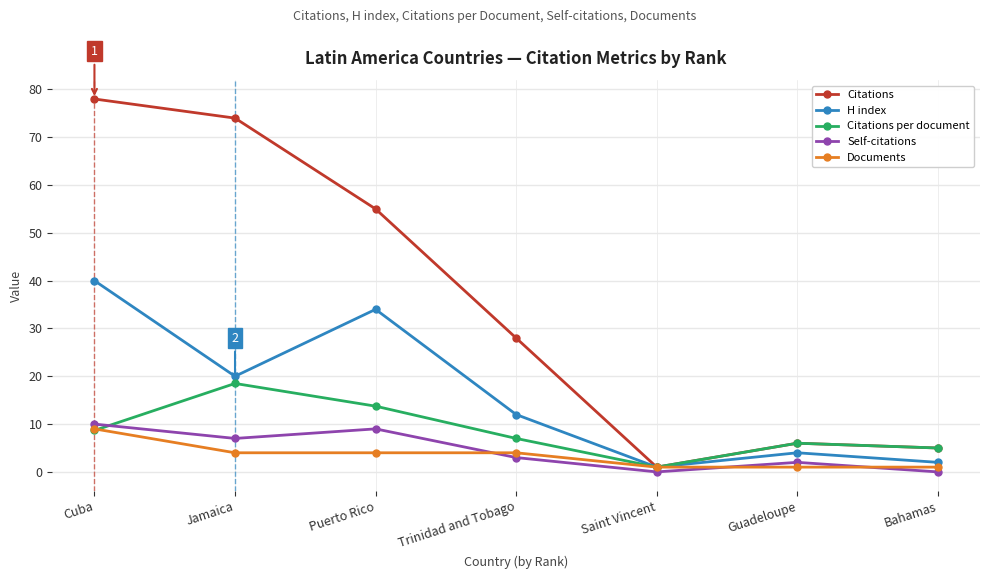

What is the value of the Self-citations point at the 3rd from the left?

9.0